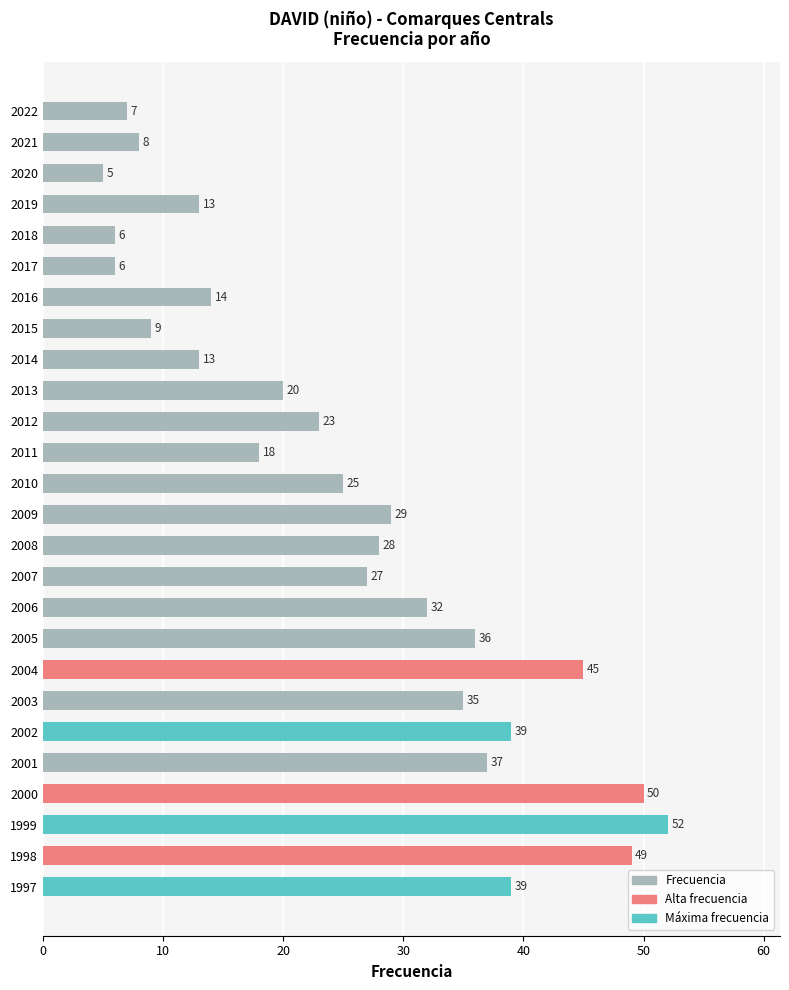

Where is the data nearest to the value 28?

2008